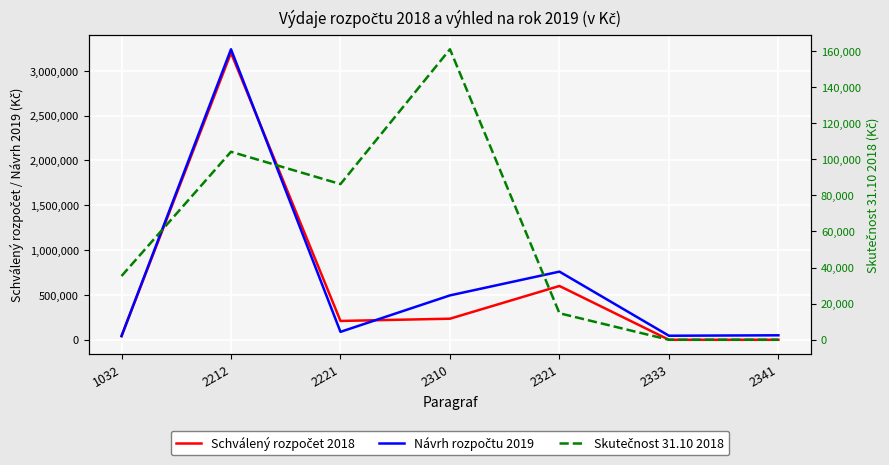

In Návrh rozpočtu 2019, how many points are lower than both neighbors (excluding endpoints)?

2